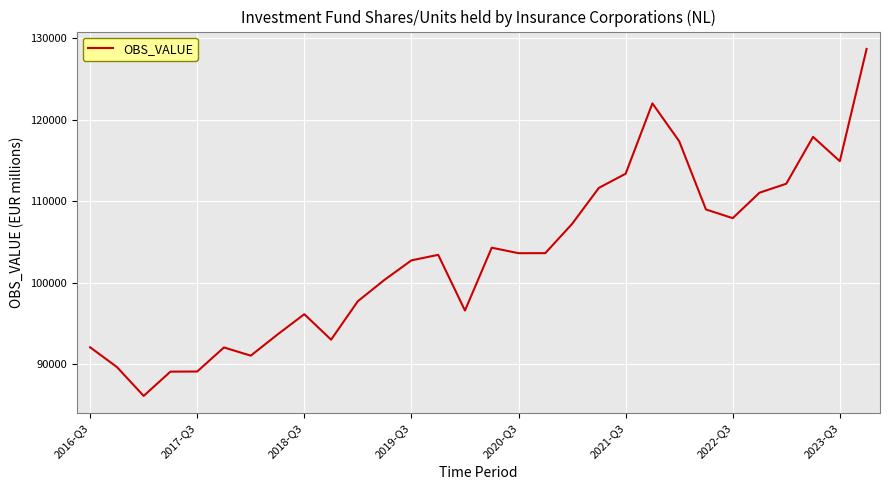

What is the difference between the maximum and minimum values?

42571